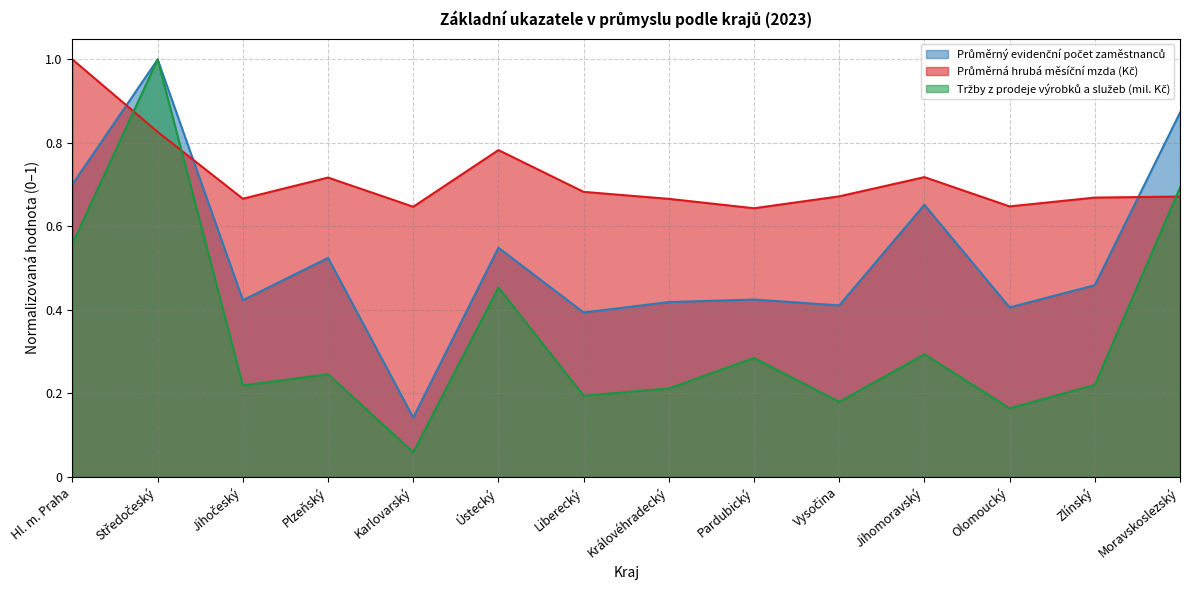

Does the chart display data point markers on the line(s)?

No